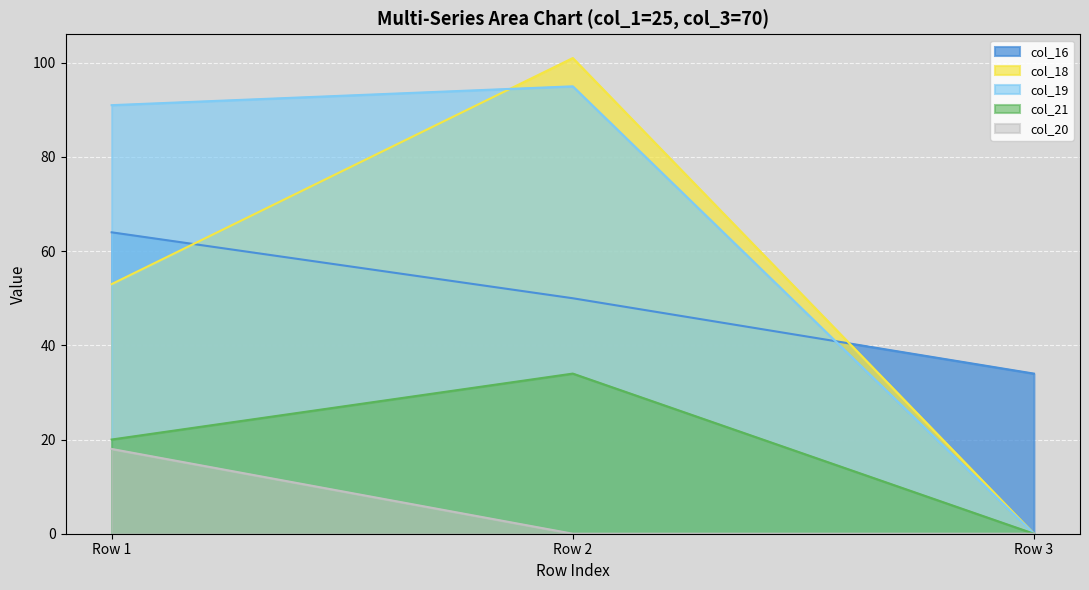

What is the average value of the col_16 series?

49